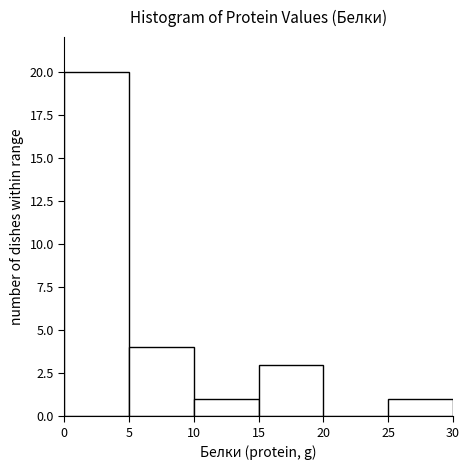

What is the height of the bar covering 10 to 15 on the x-axis? The values are not printed on the chart, so give them approximately, as read against the axis.

1